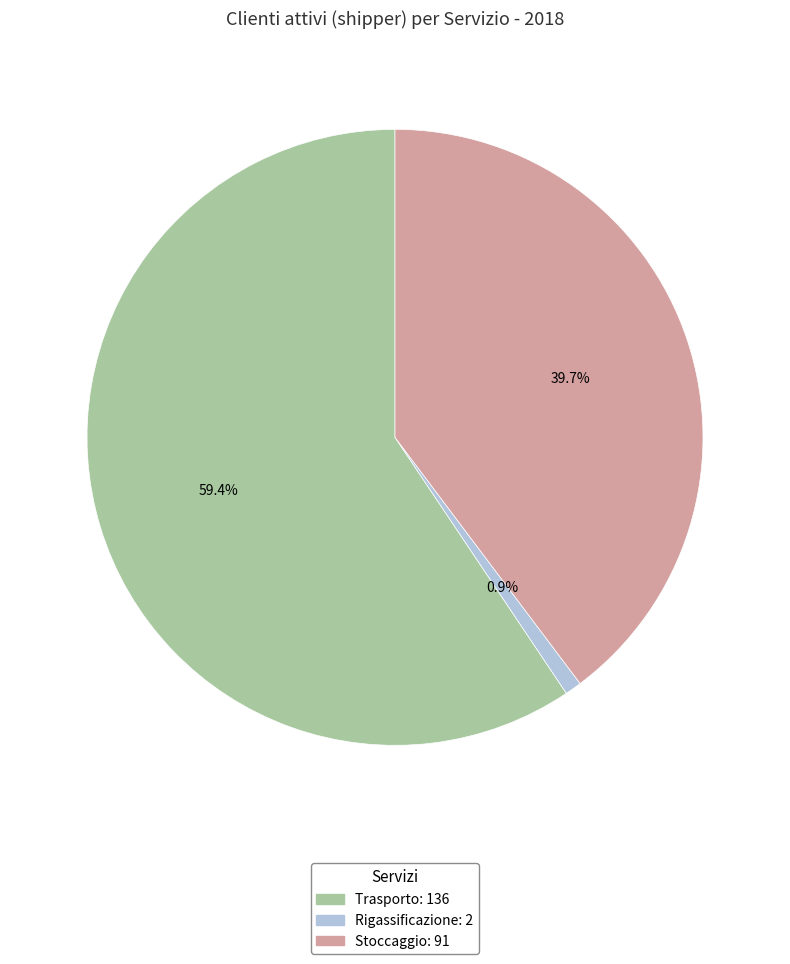

Combined, do Trasporto and Stoccaggio account for over 50%?

Yes